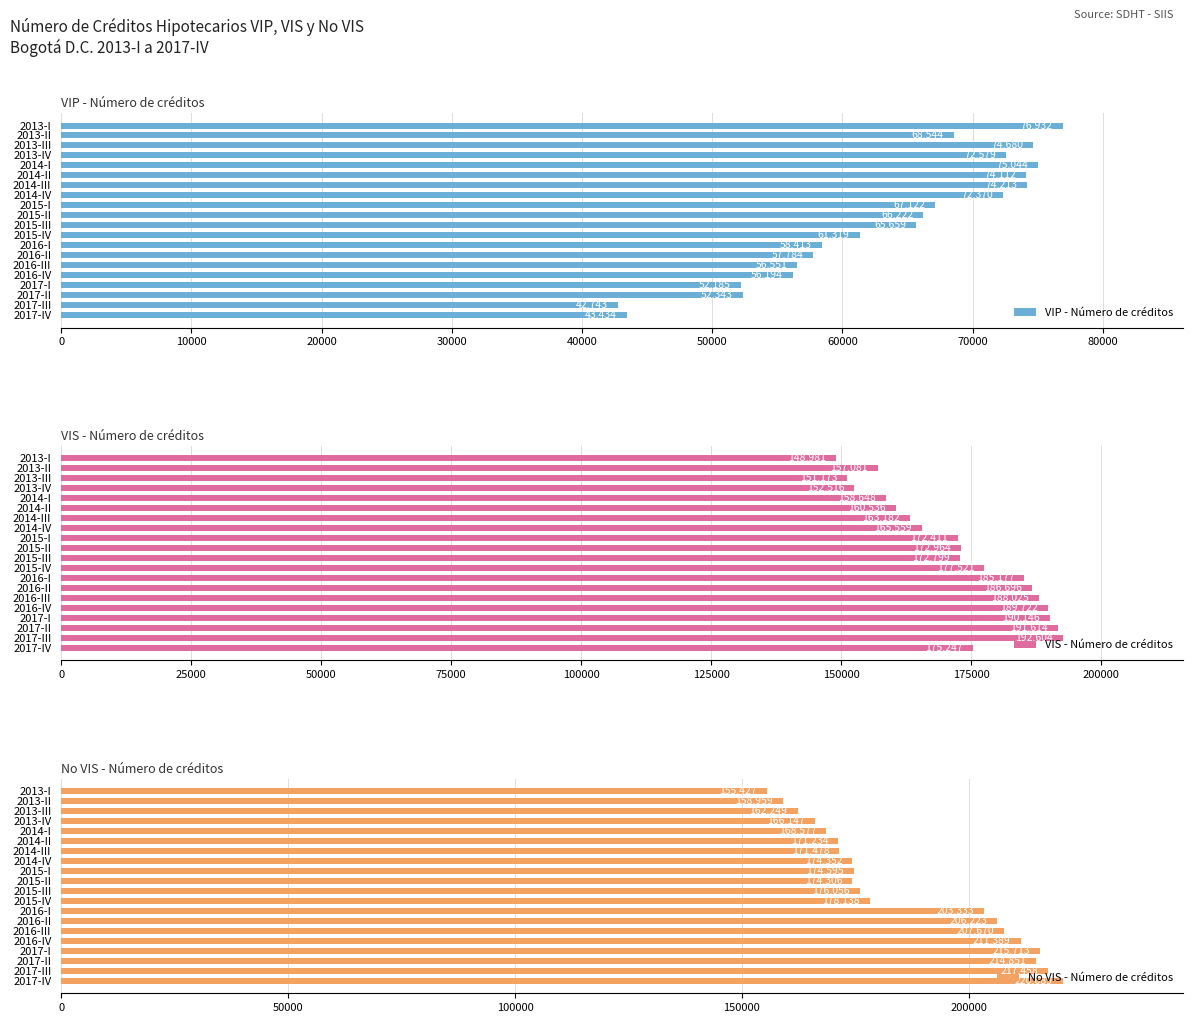

How many distinct data groups are displayed?

3